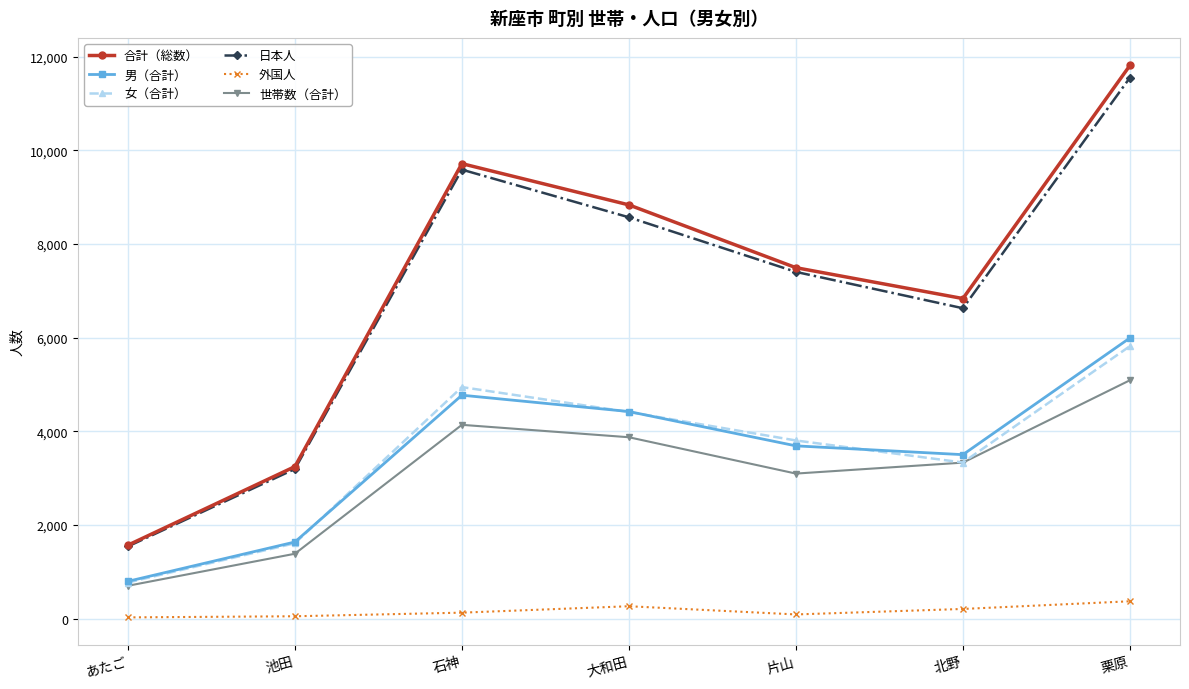

Is it true that 日本人 equals 1542 at あたご?

True